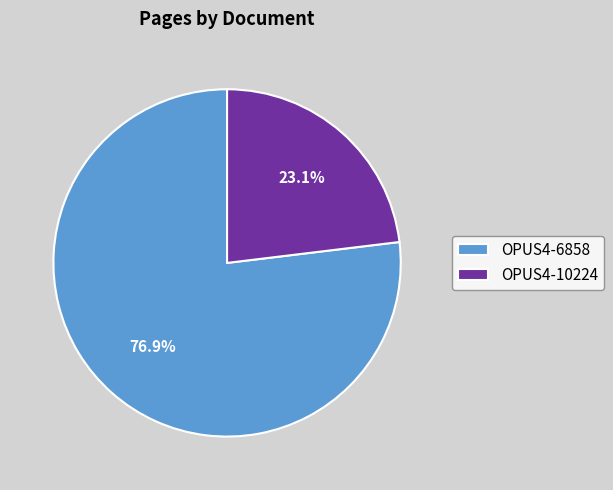

To the nearest percent, what is the average slice percentage?

50%